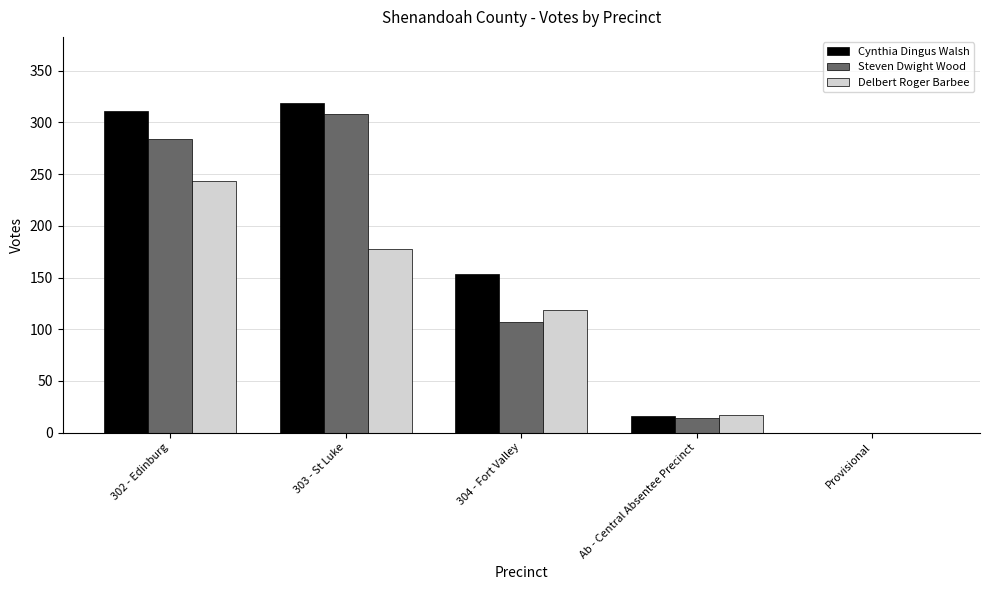

What is the sum of the Cynthia Dingus Walsh values at 303 - St Luke and 302 - Edinburg?

630